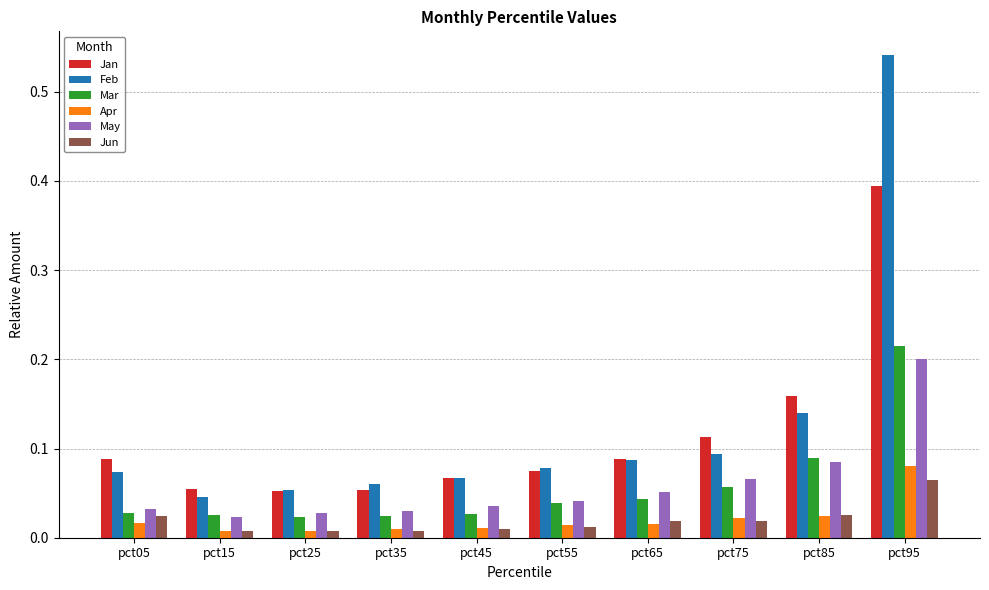

Between pct25 and pct85, which series saw the biggest shift?

Jan